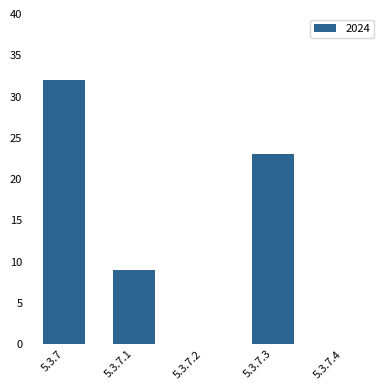

Read the value at 5.3.7.3.

23